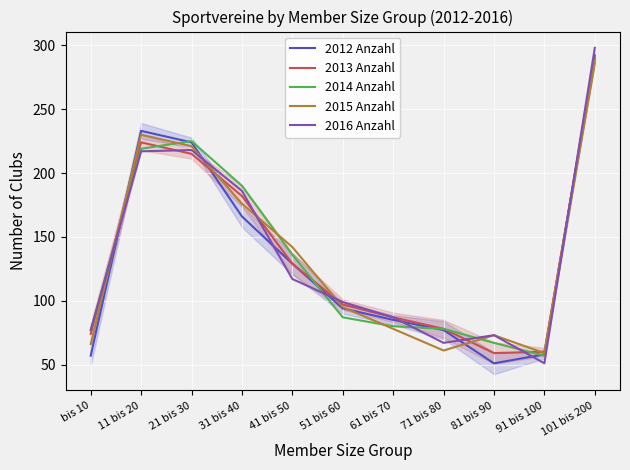

What is the value of the 2016 Anzahl point at the 6th from the left?

99